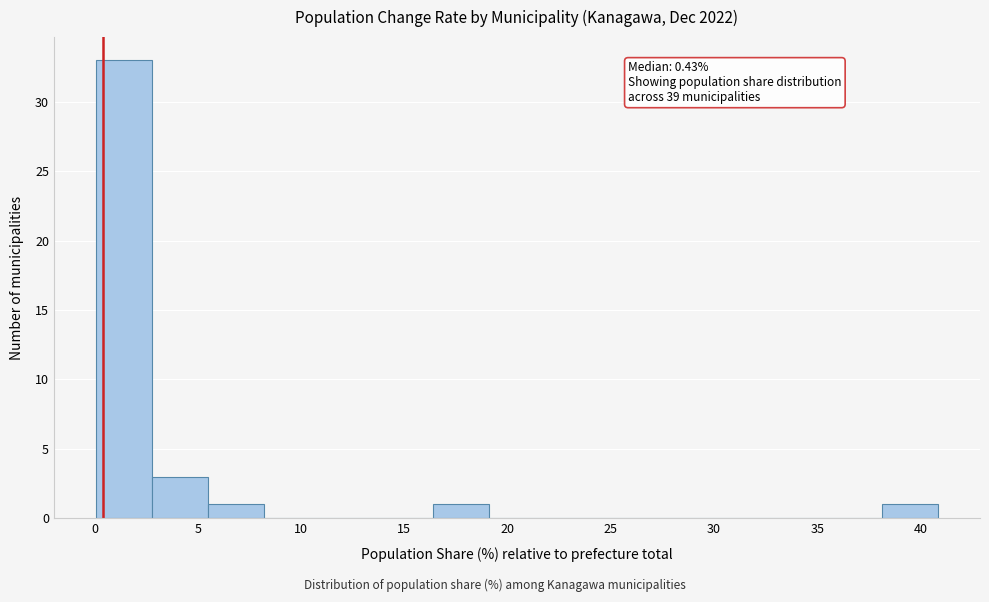

Which range on the x-axis has the tallest bar?

0.0 to 3.0